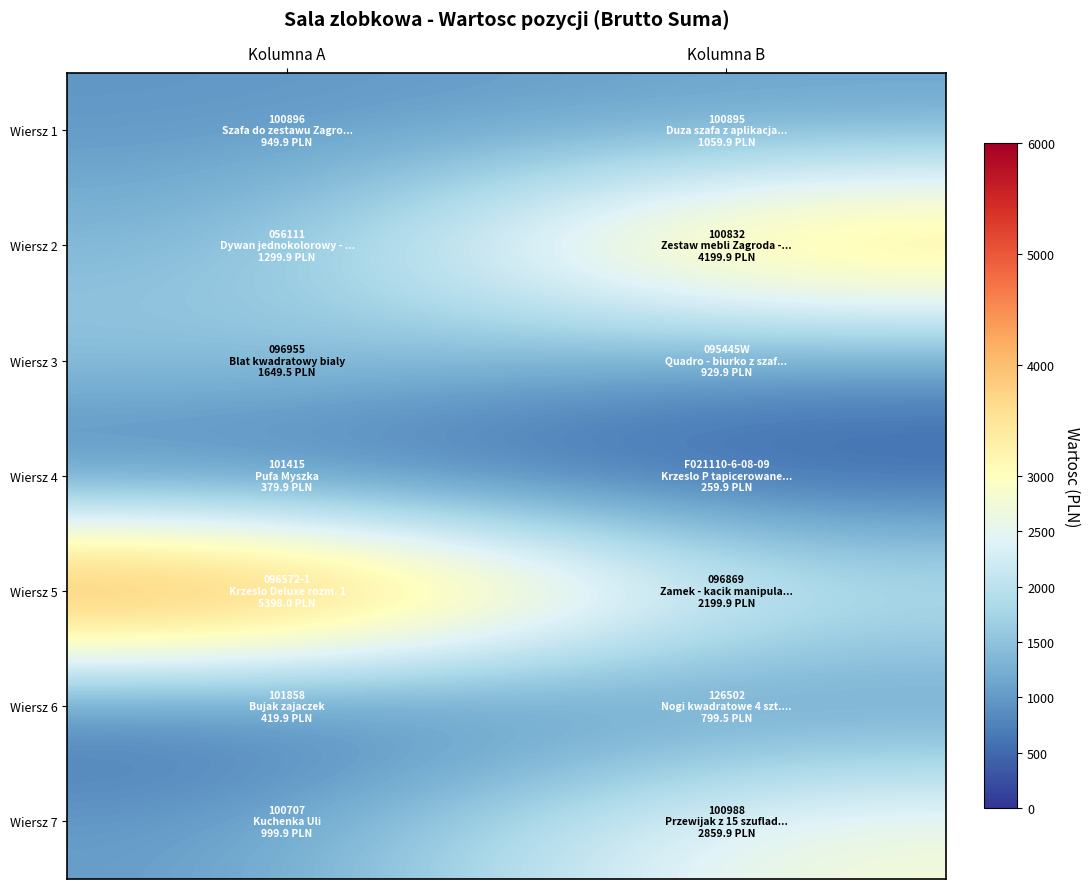

What is the difference between the highest and lowest values at Kolumna B?

3940.0